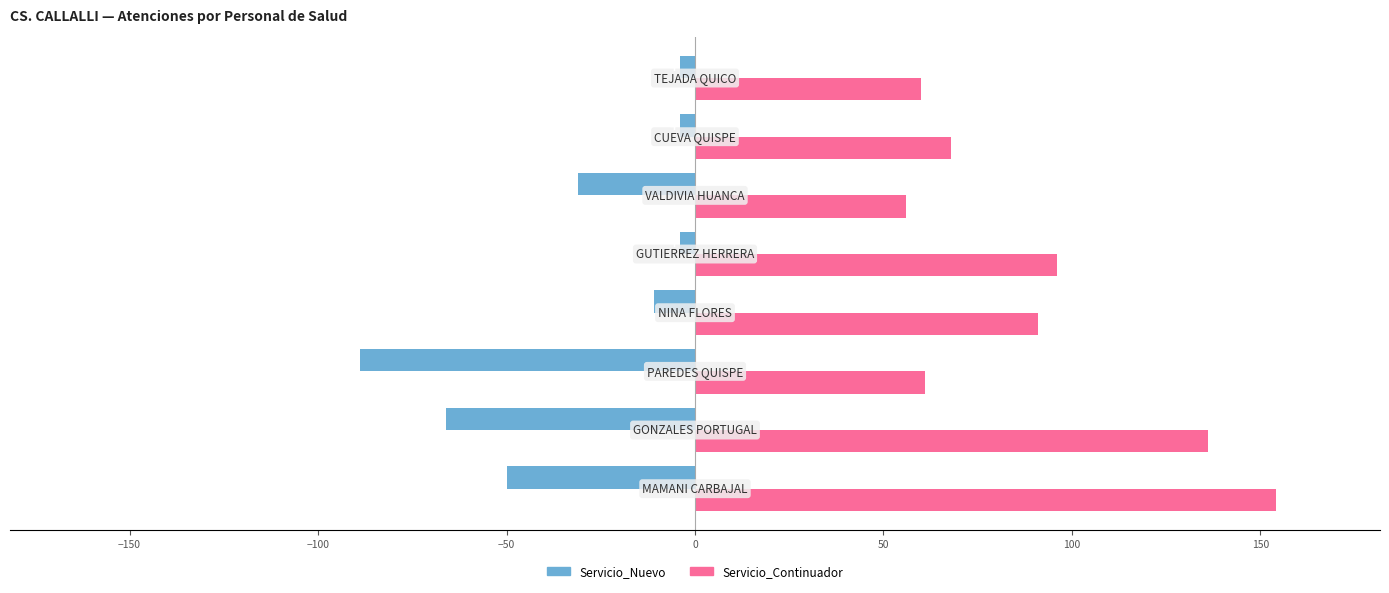

What is the minimum value for Servicio_Nuevo?

-89